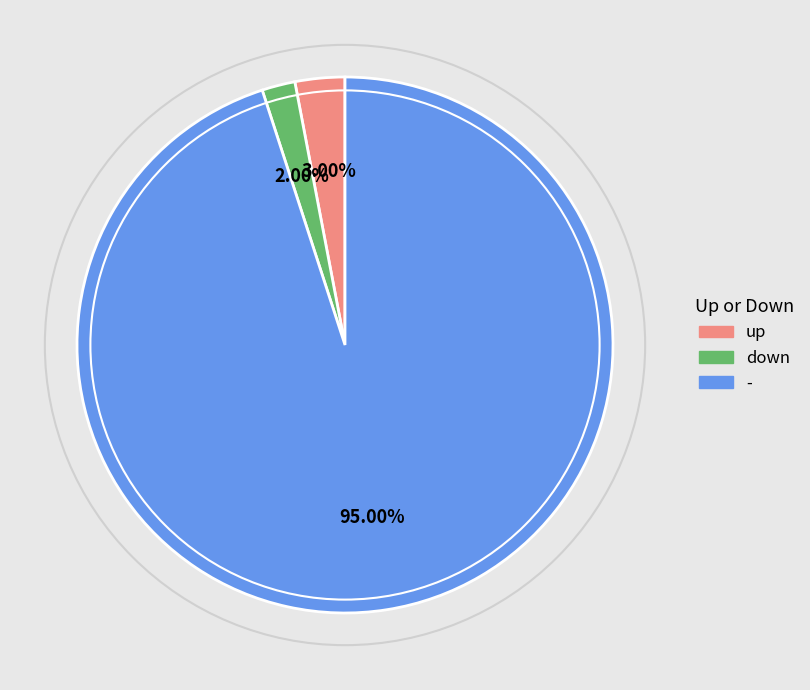

How many segments does this pie chart have?

3